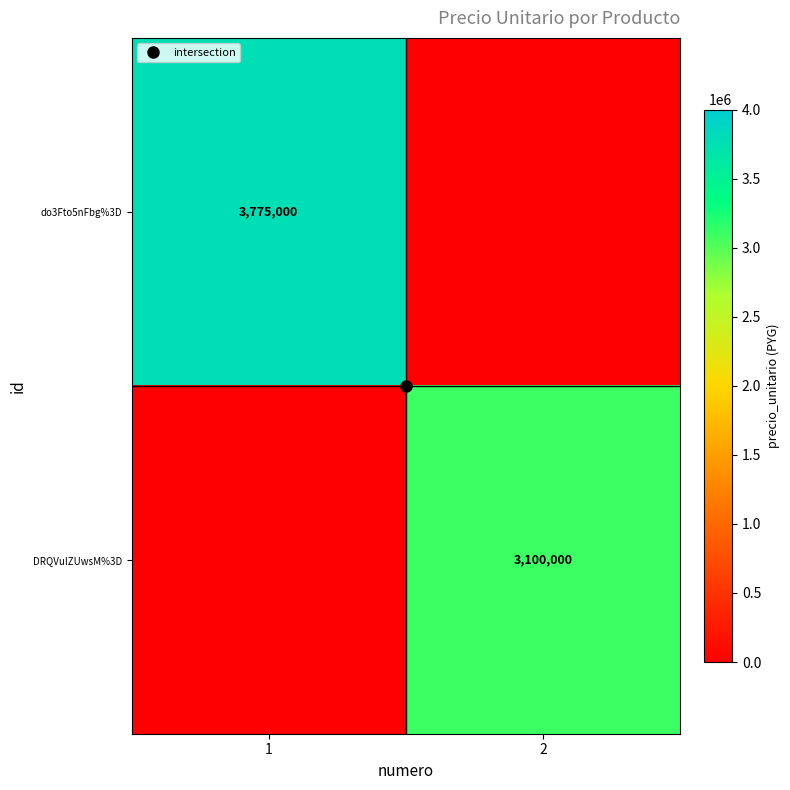

Where is DRQVuIZUwsM%3D nearest to the value 1550000?

1